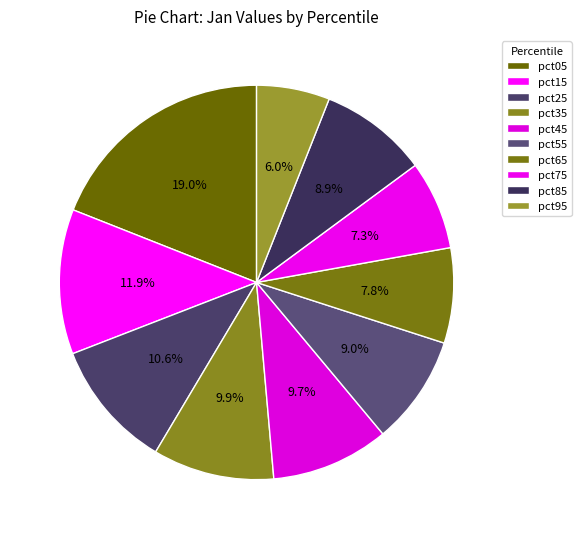

What percentage do pct15 and pct85 together represent?

20.8%